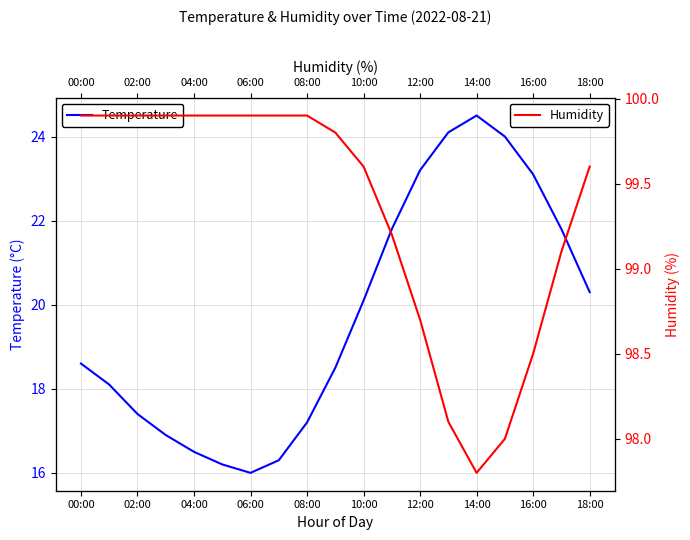

True or false: Temperature has a value of 10.0 at 06:00.

False